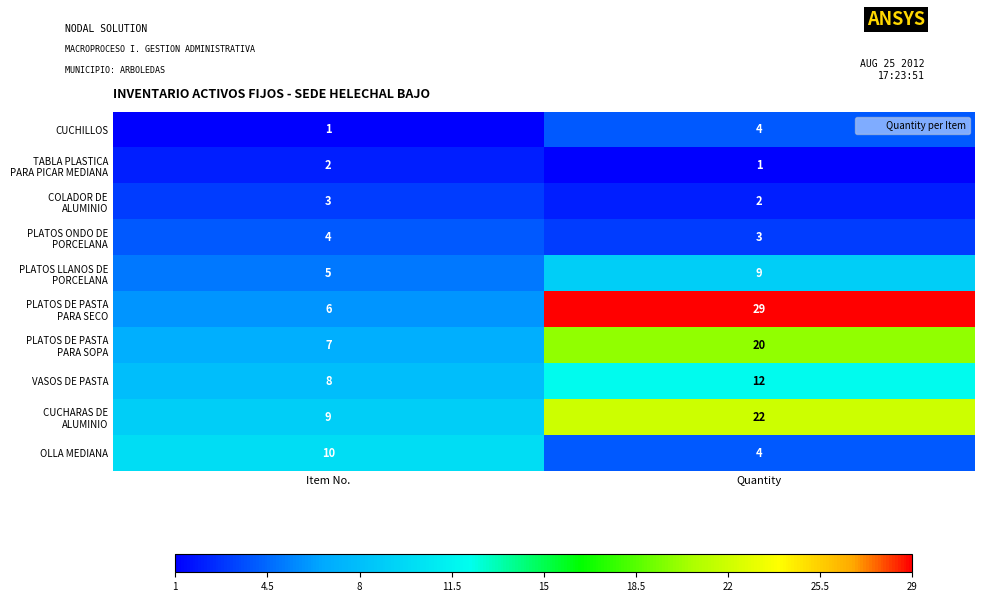

At which category does the chart reach its peak across all series?

Quantity